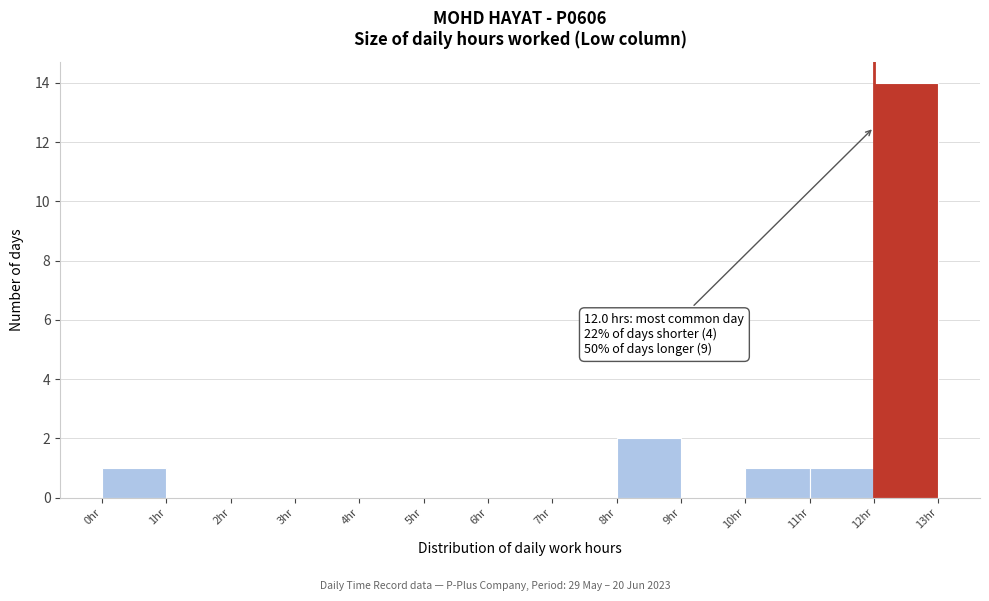

Which range on the x-axis has the tallest bar?

12 to 13